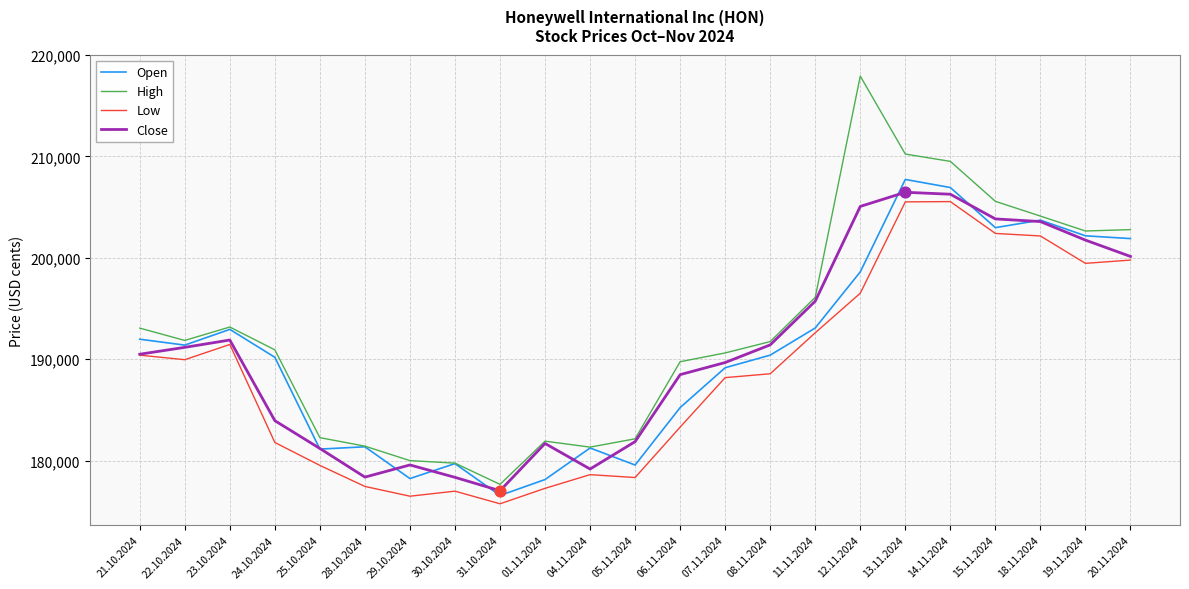

What is the spread (max minus min) of values at 30.10.2024?

2766